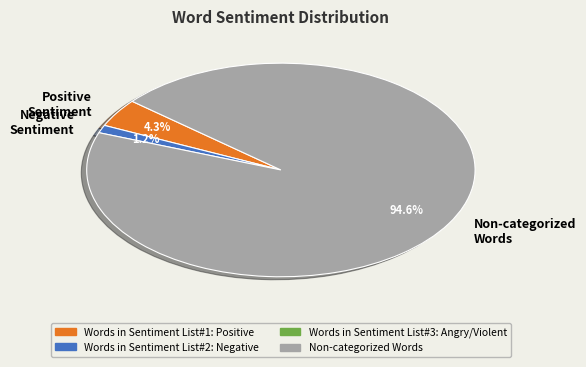

Do Positive Sentiment and Negative Sentiment together represent more than half of the pie?

No